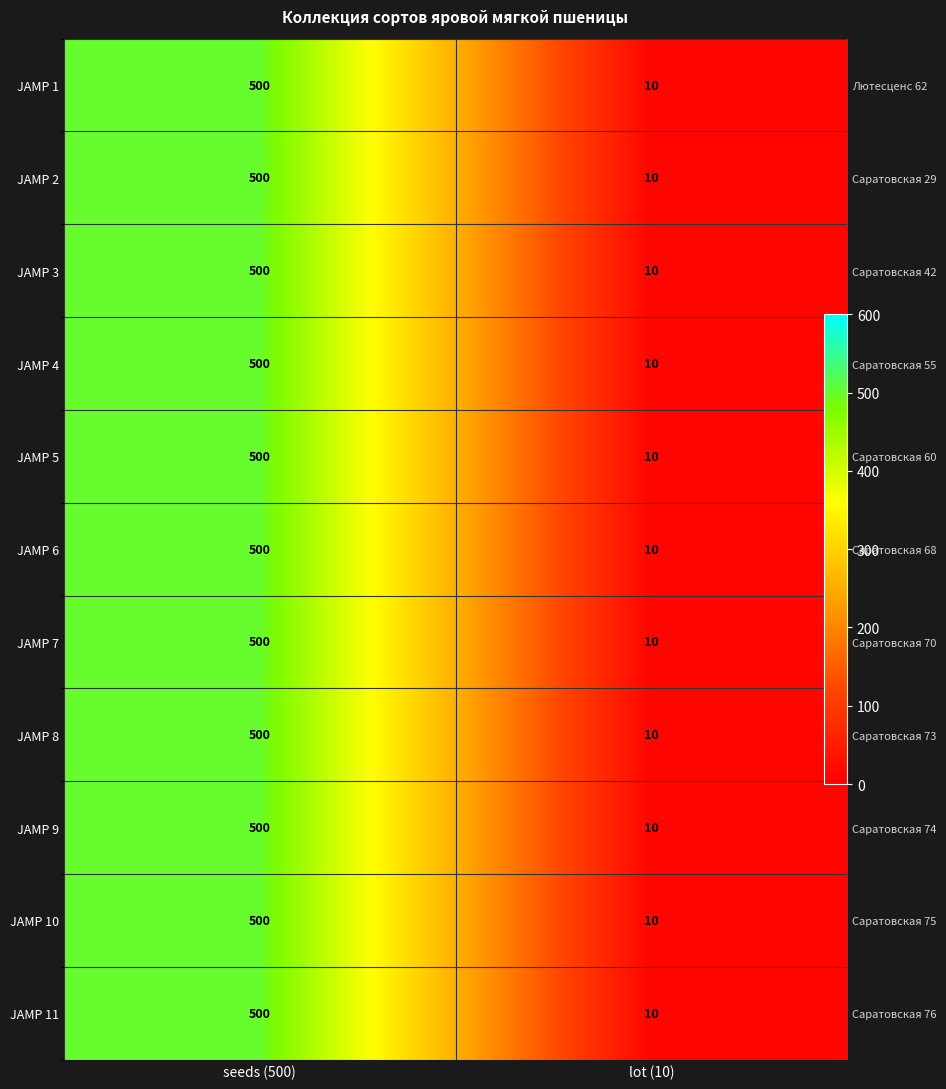

The JAMP 9 series shows 10 at lot (10). True or false?

True